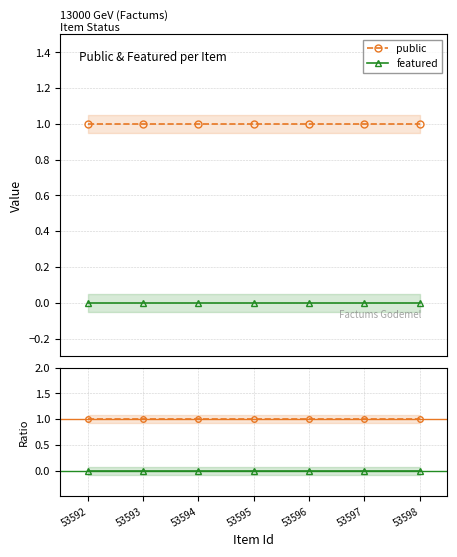

True or false: featured and public cross at least once.

False